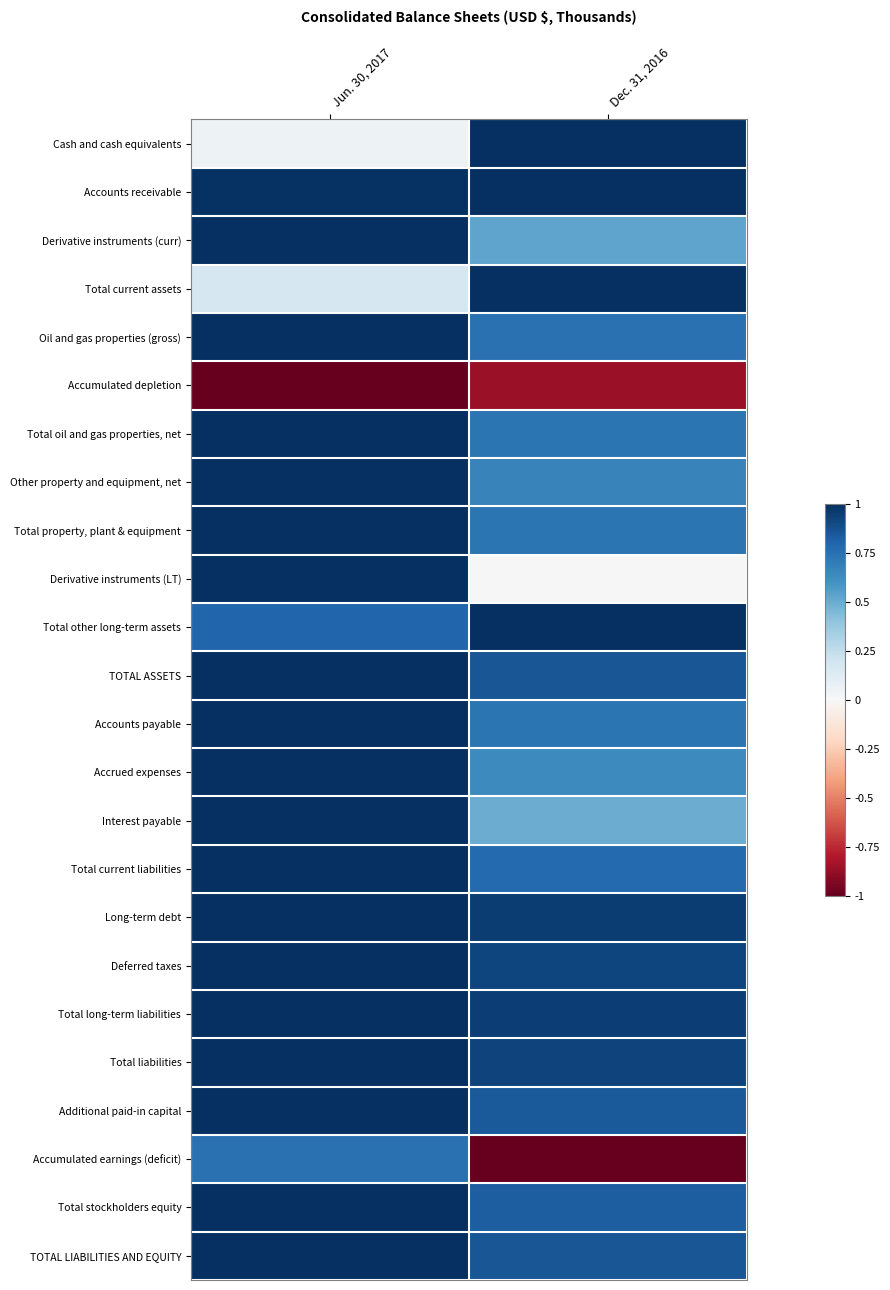

What is the total value across all series at Dec. 31, 2016?

15.3